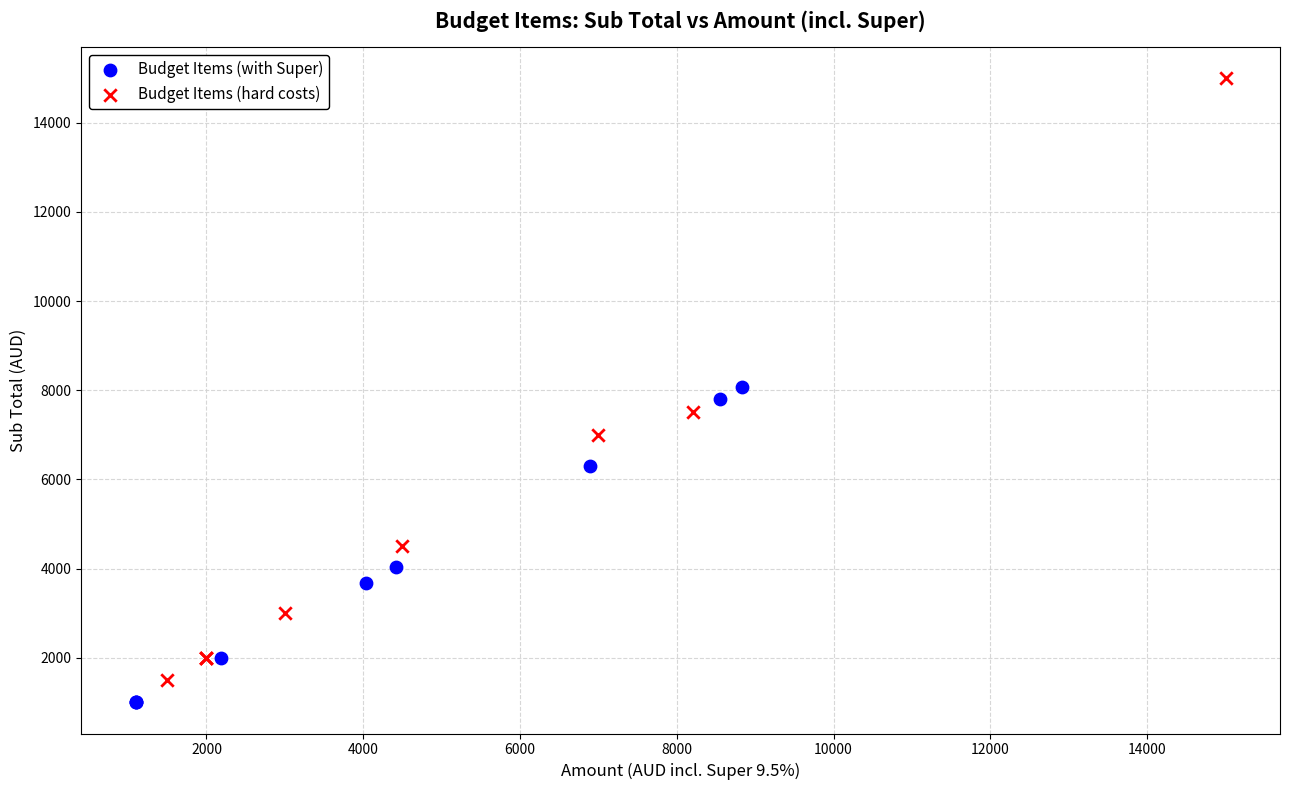

Which series has the largest Y range (max minus min)?

Budget Items (hard costs)